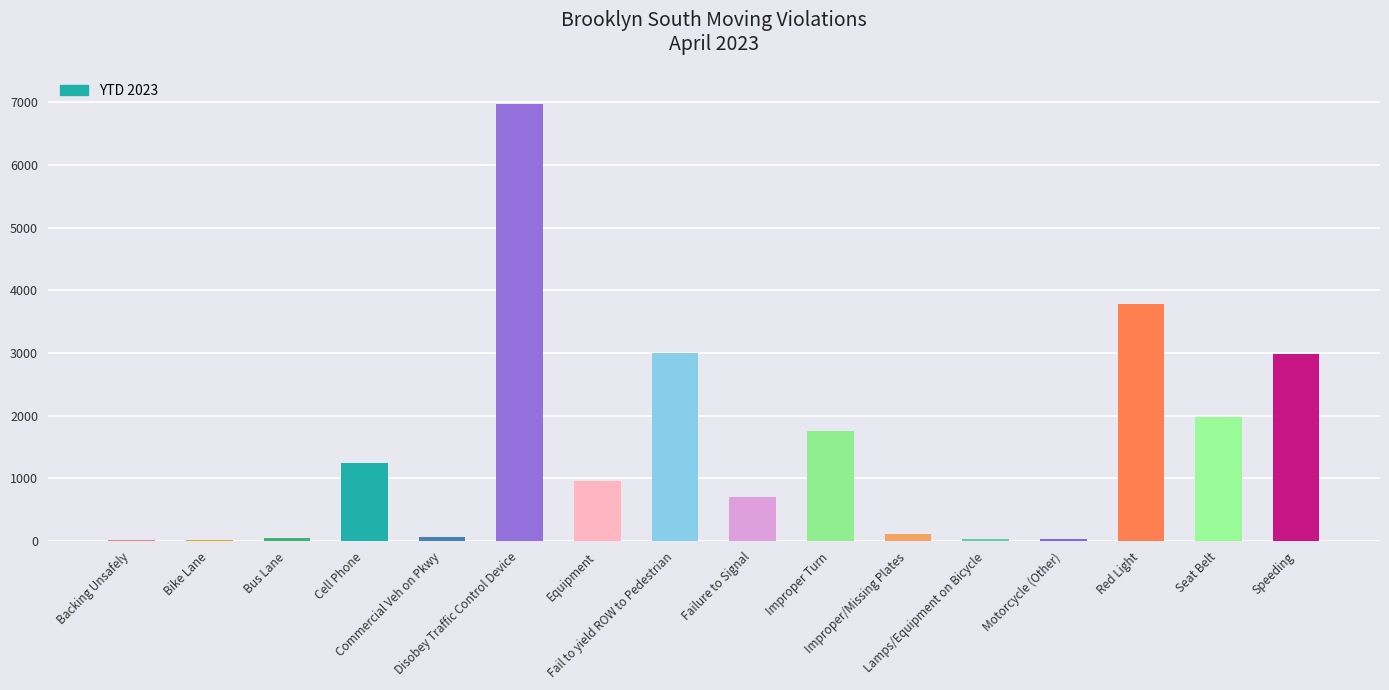

What is the sum of all values?

23734